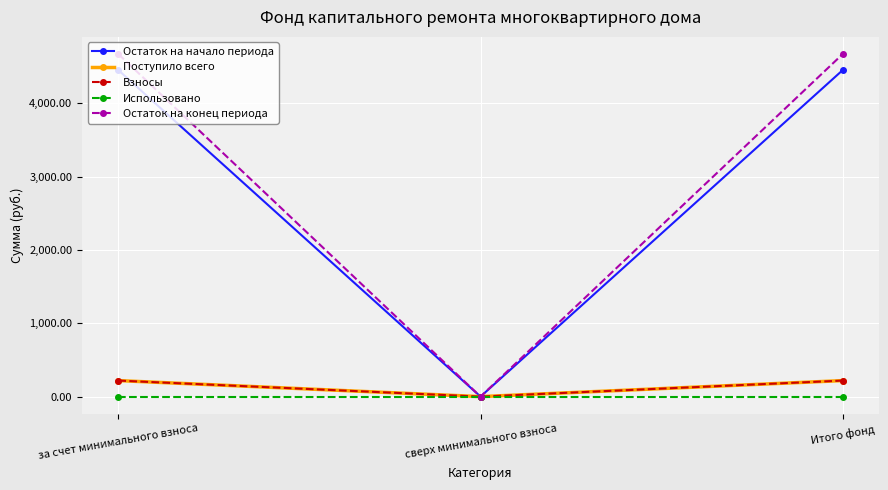

Which series changed the most between сверх минимального взноса and Итого фонд?

Остаток на конец периода